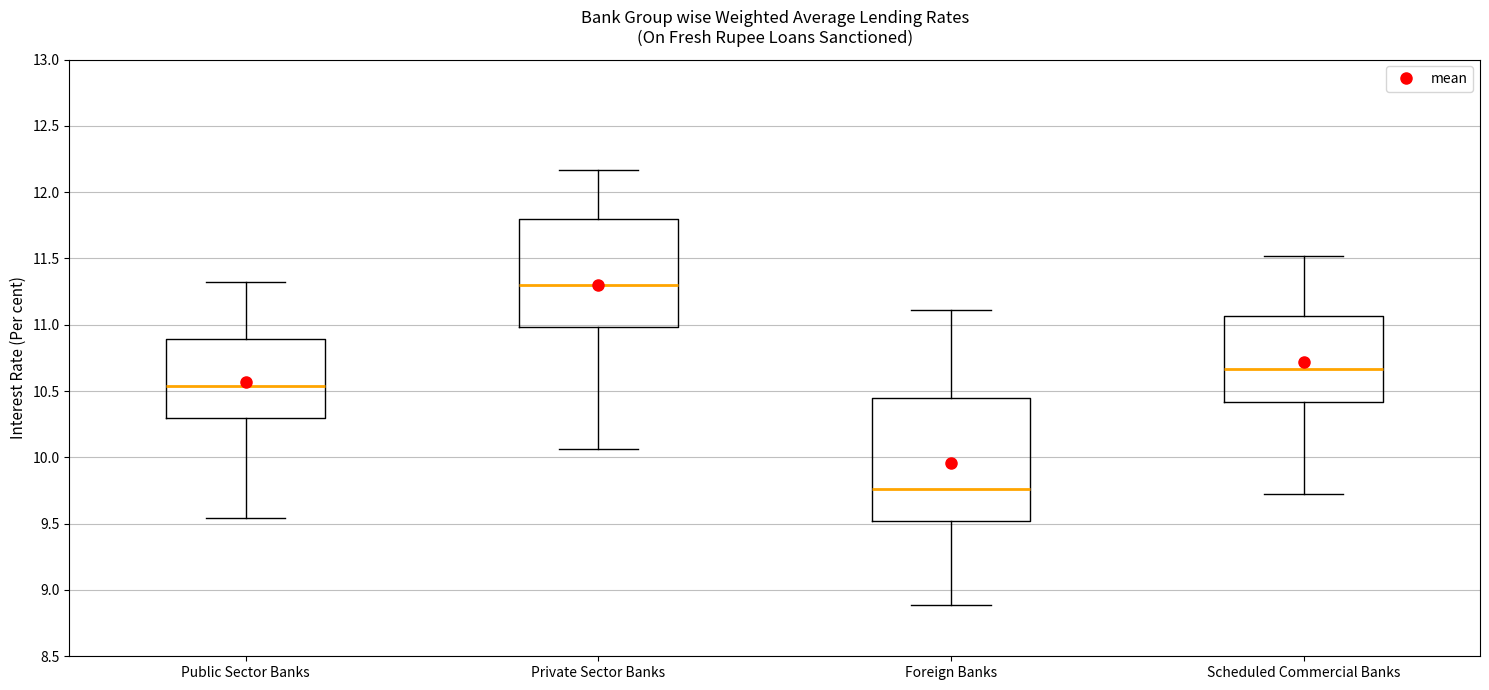

Reading left to right, transcribe this box plot: for each box, give where its median line is, the range the box spans, and where its two whiskers end, as read against the y-axis. The values are not printed on the chart, so give them approximately, as read against the axis.

Public Sector Banks: median 10.55, box 10.30 to 10.90, whiskers 9.55 to 11.30
Private Sector Banks: median 11.30, box 11.00 to 11.80, whiskers 10.05 to 12.15
Foreign Banks: median 9.75, box 9.50 to 10.45, whiskers 8.90 to 11.10
Scheduled Commercial Banks: median 10.65, box 10.40 to 11.05, whiskers 9.70 to 11.50